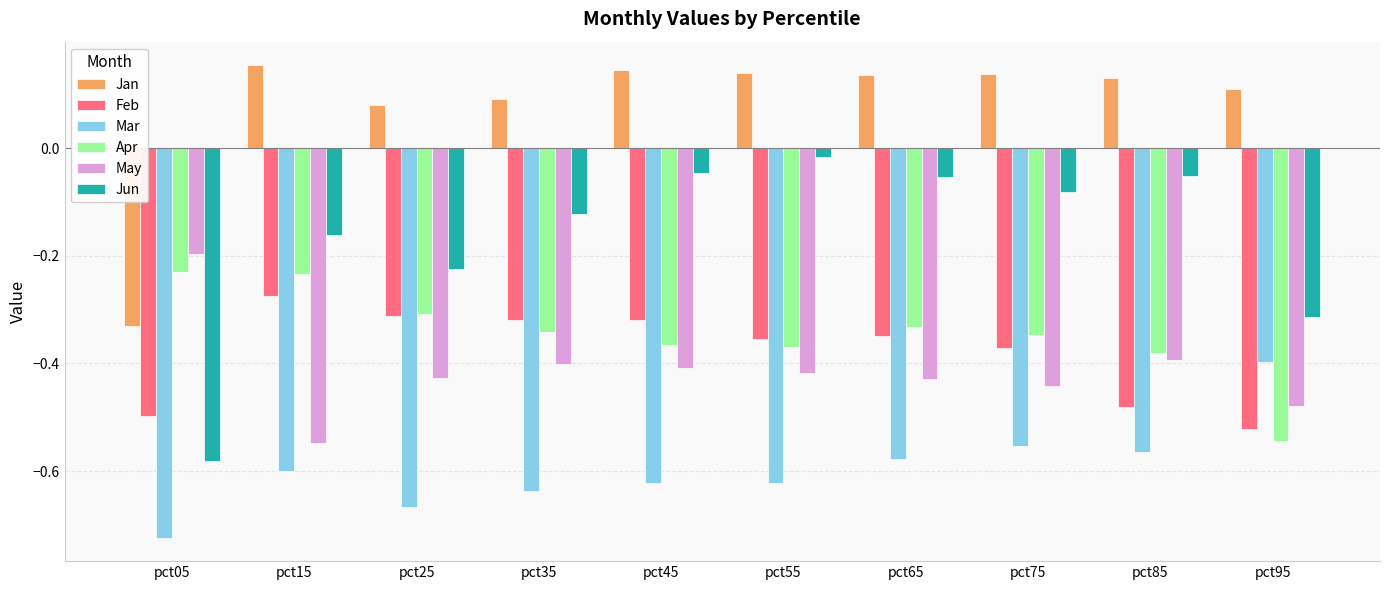

At which label does May reach its peak?

pct05